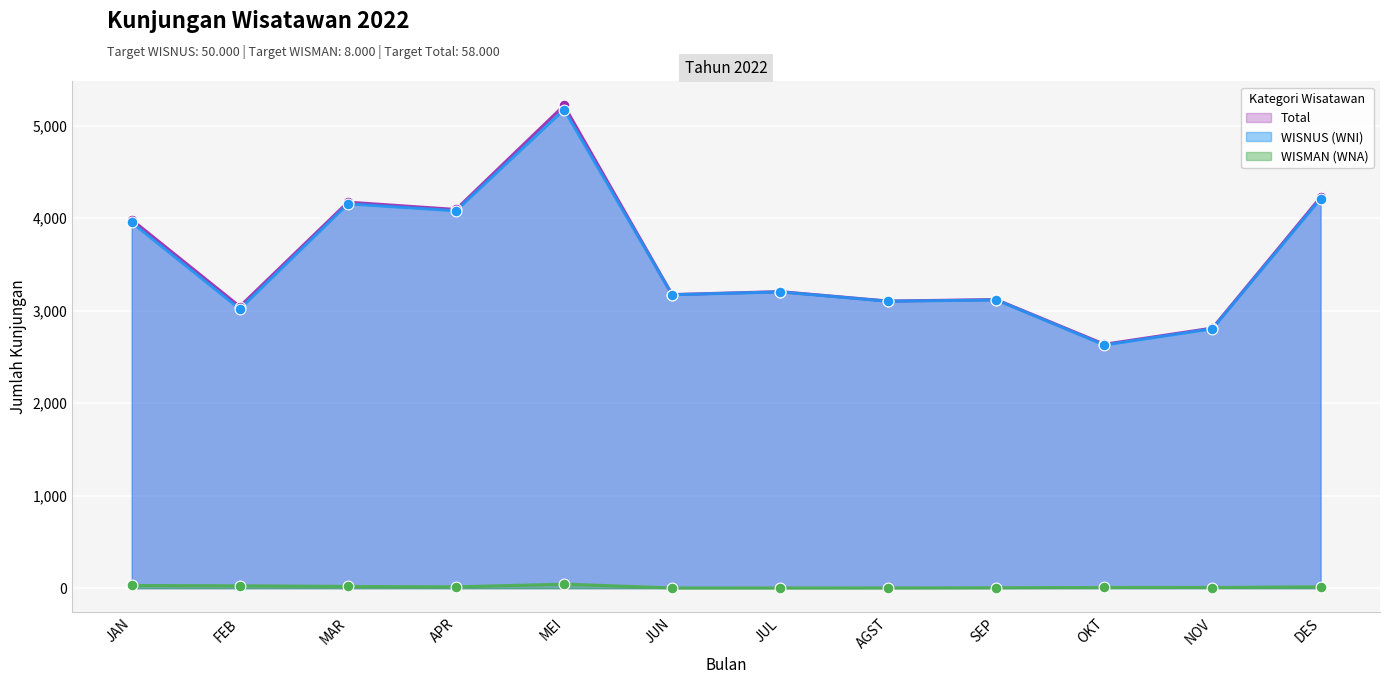

At which category is the sum across all series the highest?

MEI